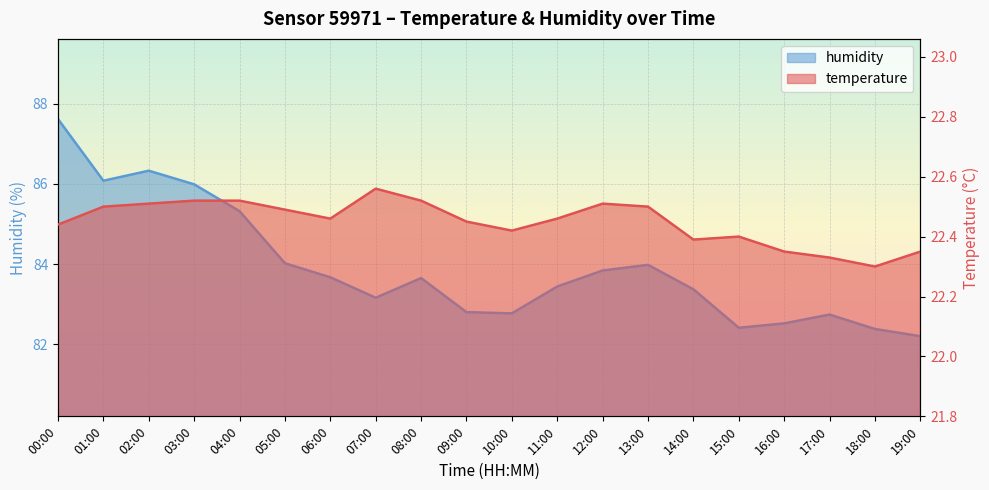

List the series in order of their peak value, lowest first.

temperature, humidity